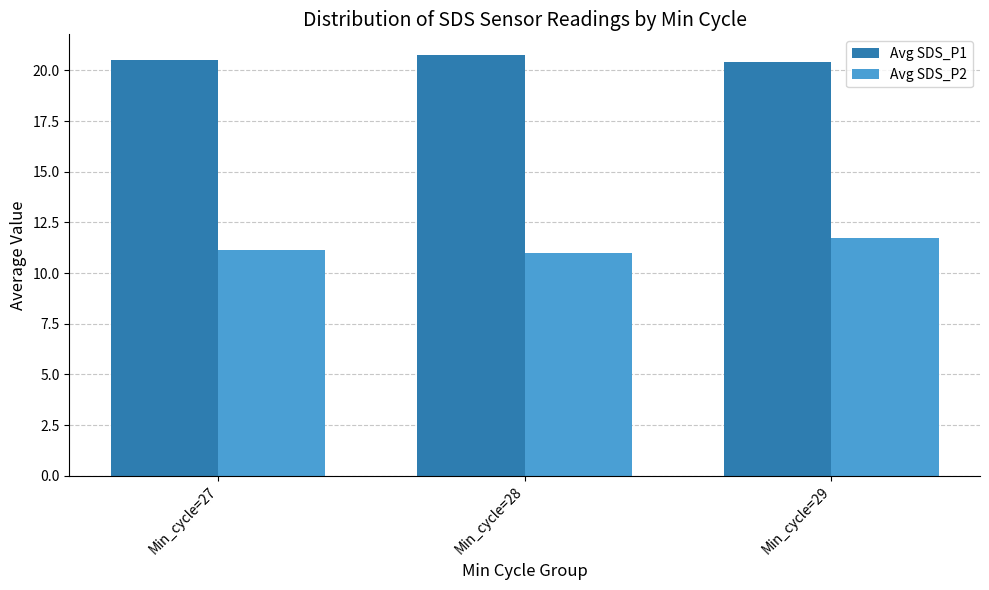

At how many categories does at least one series exceed 18?

3